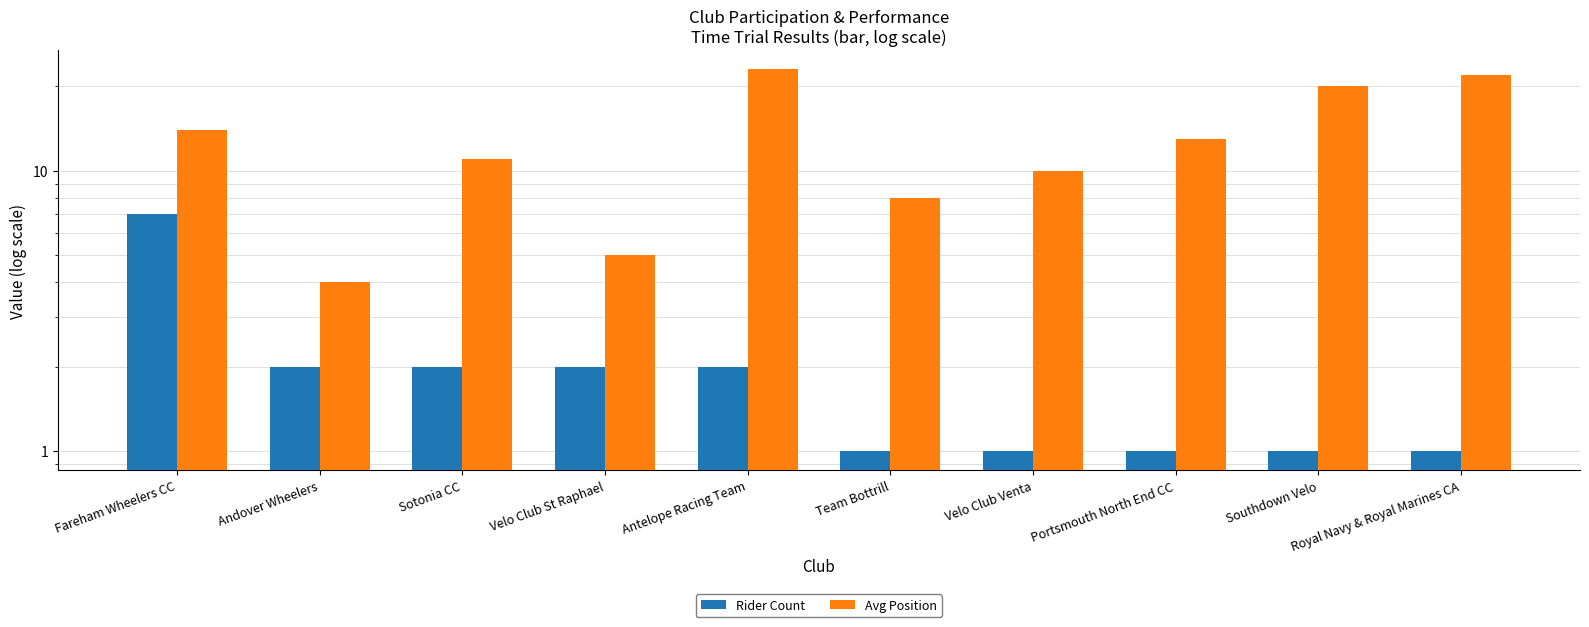

List the labels in order of Rider Count value, largest first.

Fareham Wheelers CC, Andover Wheelers, Sotonia CC, Velo Club St Raphael, Antelope Racing Team, Team Bottrill, Velo Club Venta, Portsmouth North End CC, Southdown Velo, Royal Navy & Royal Marines CA